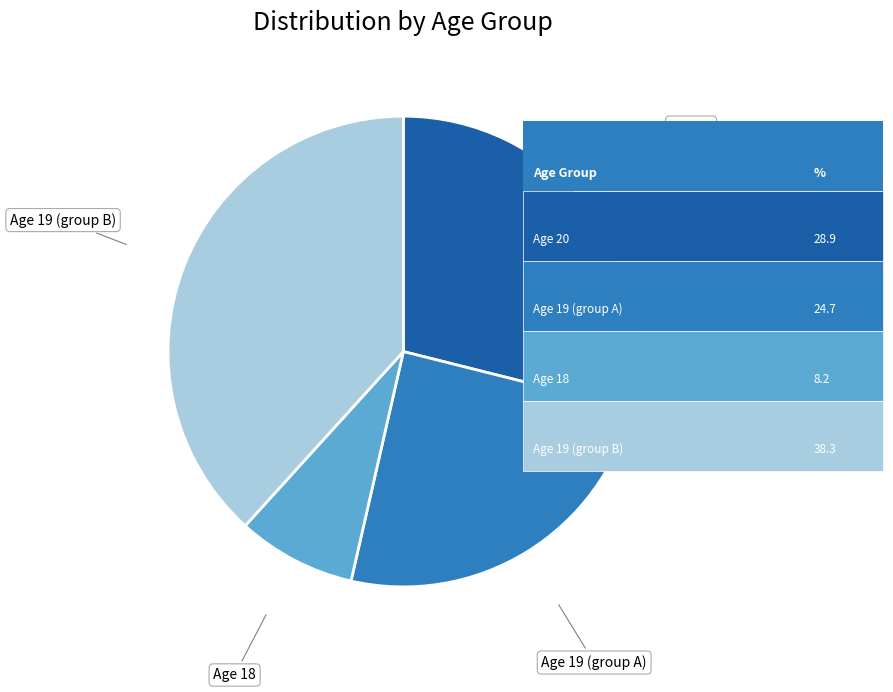

Which slice is the smallest?

Age 18